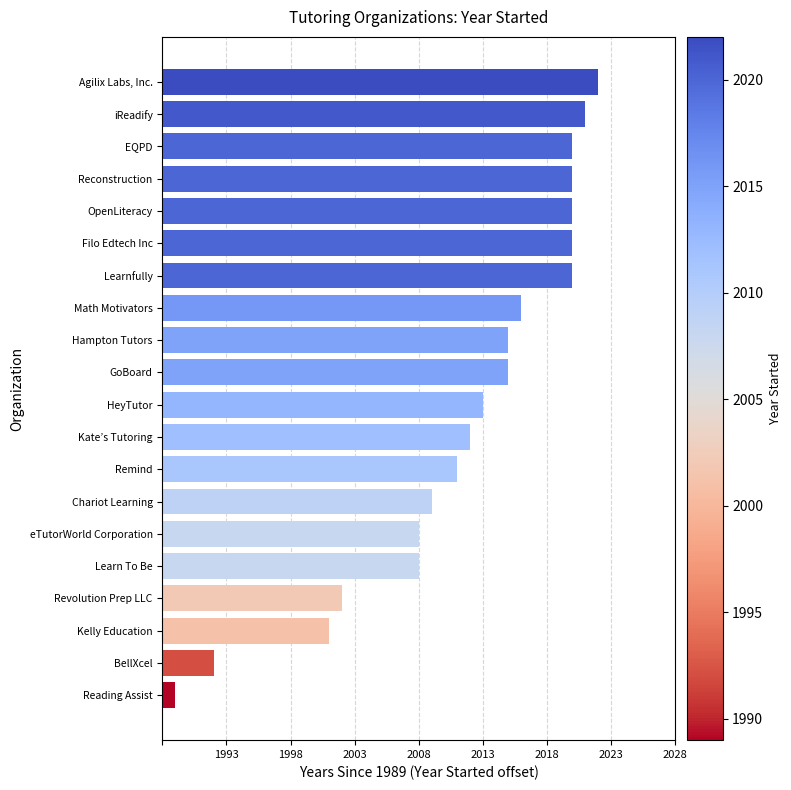

Are the bars horizontal?

Yes